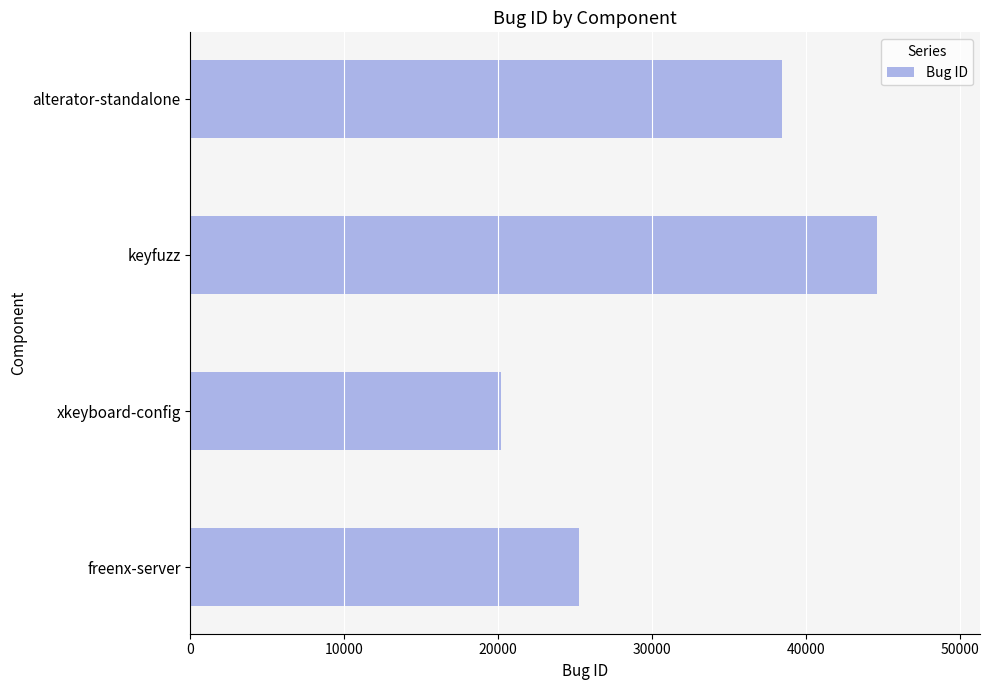

What is the minimum value shown in the chart?

20159